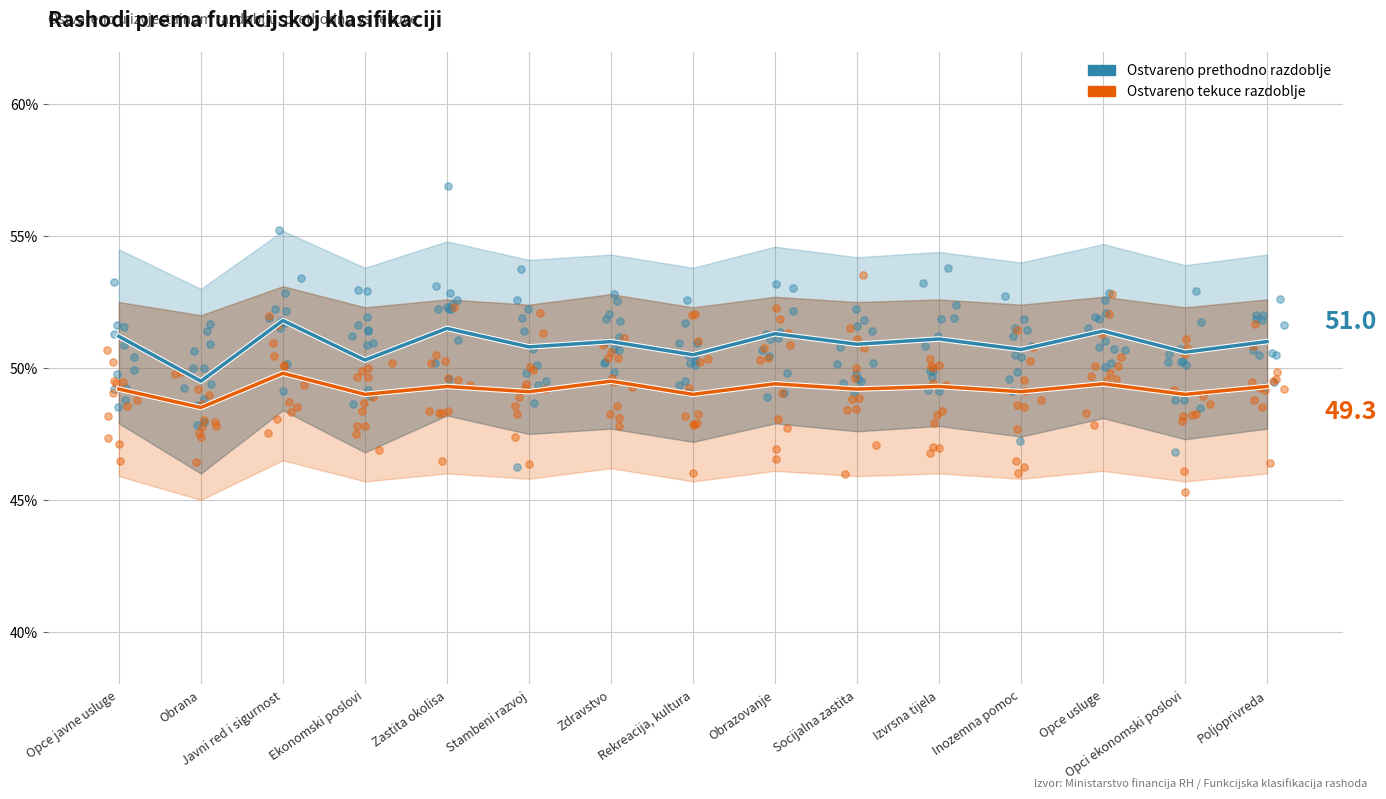

What are all the series names shown in the legend?

Ostvareno prethodno razdoblje, Ostvareno tekuce razdoblje